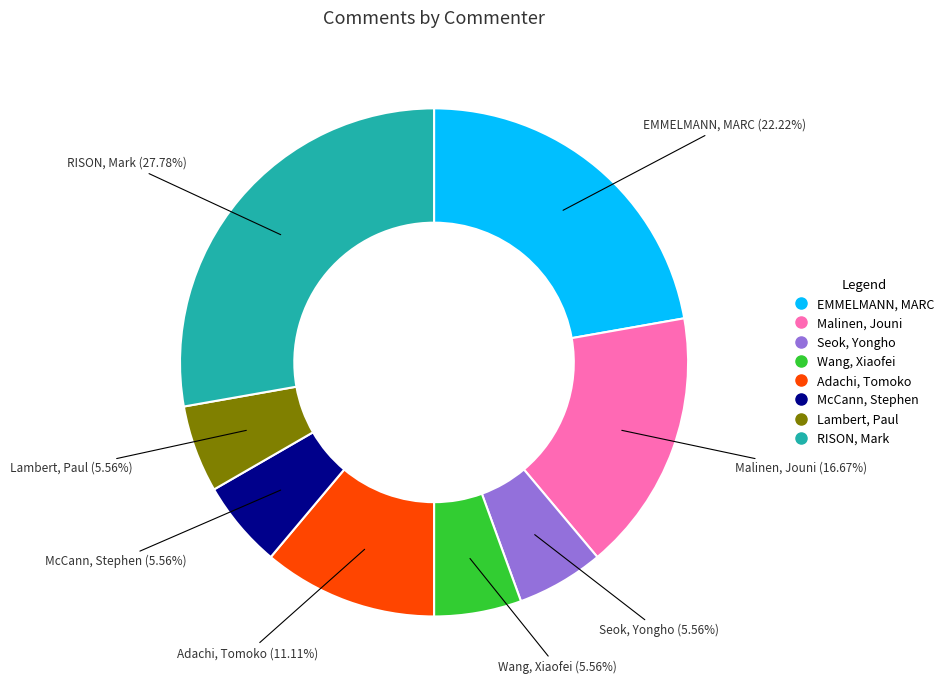

True or false: RISON, Mark accounts for 15% of the total.

False